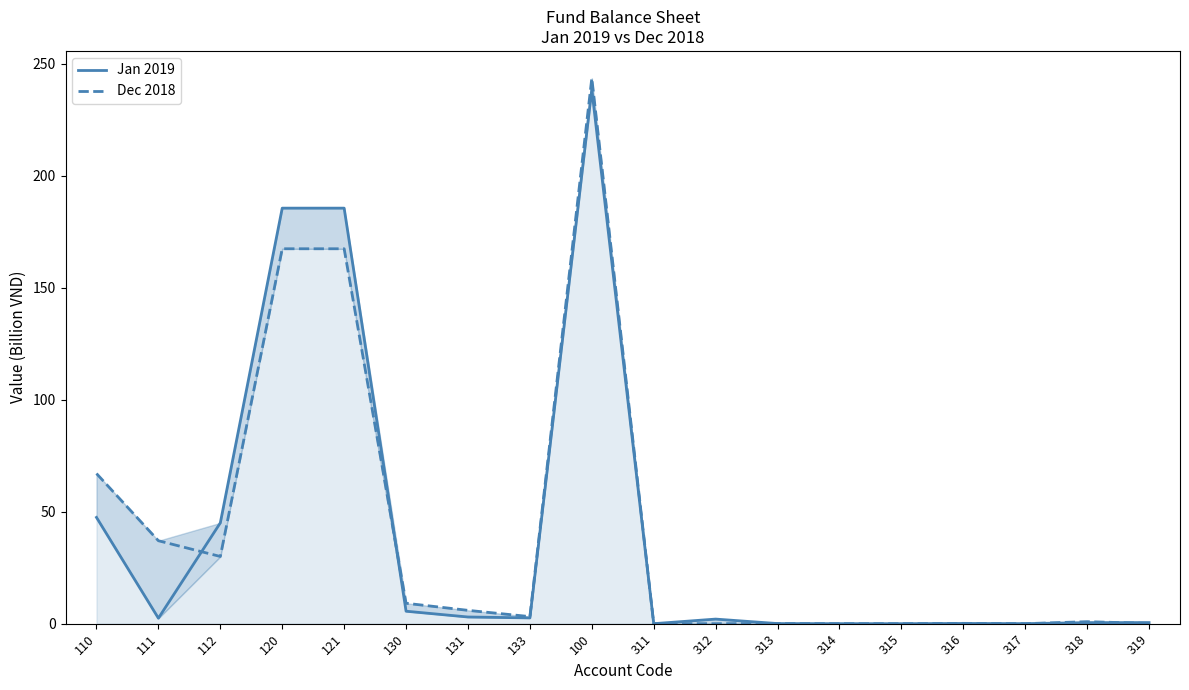

At which label is Dec 2018 closest to 121?

120